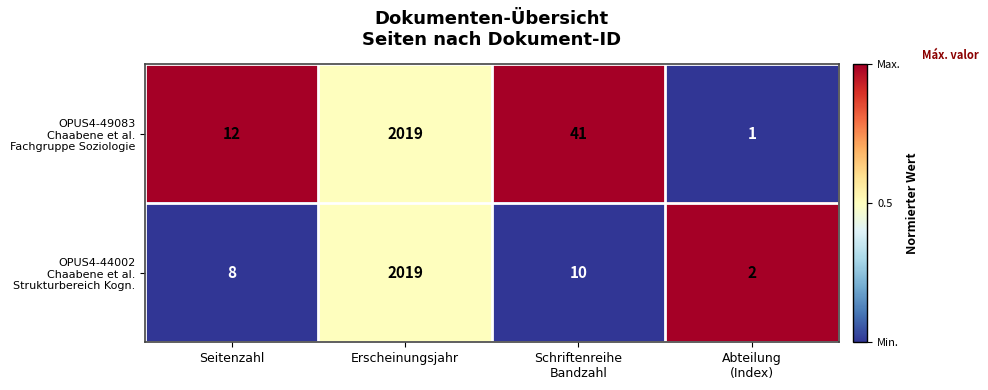

What is the total value across all series at Erscheinungsjahr?

4038